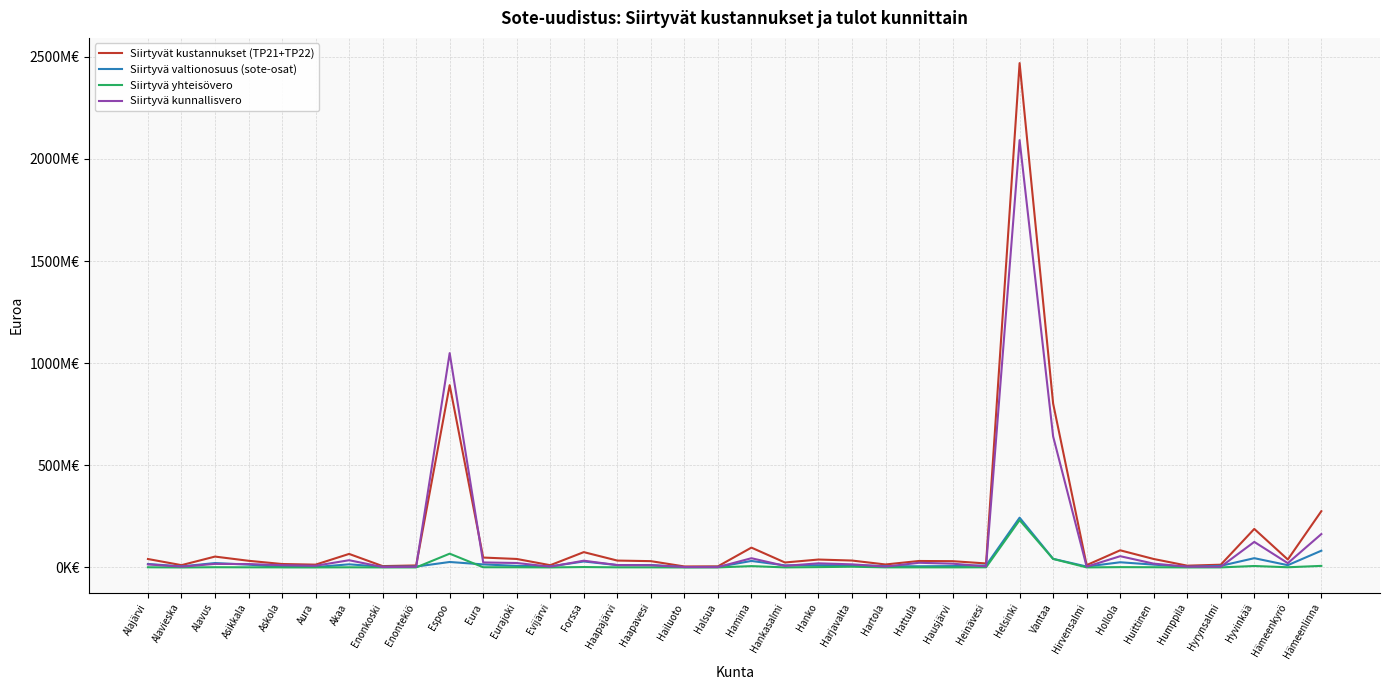

Which label corresponds to the largest value in the chart?

Helsinki